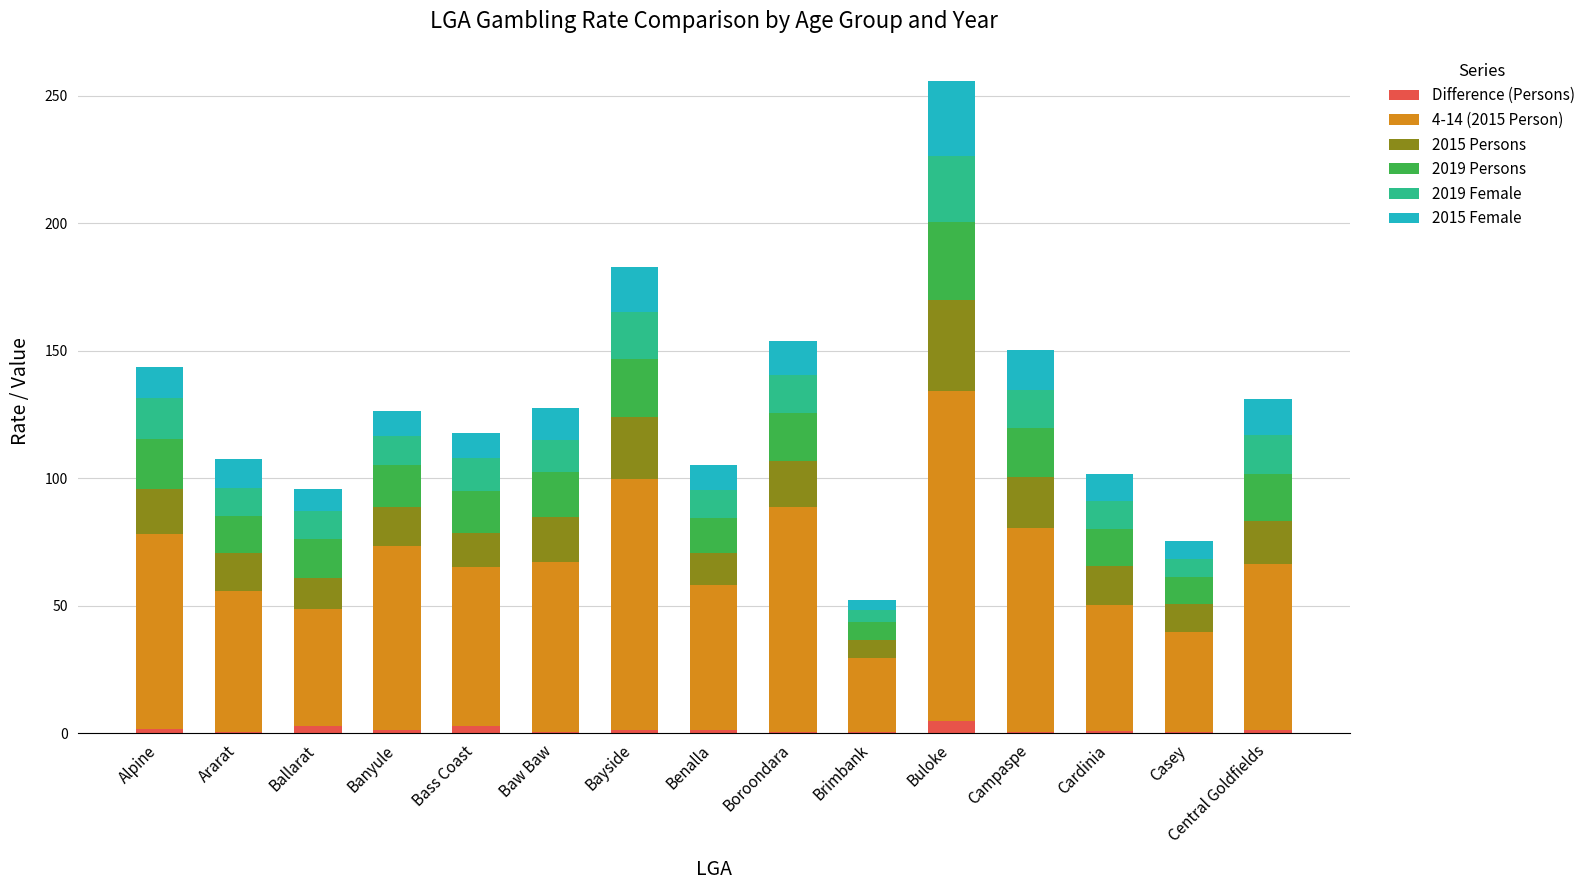

At which category is the sum across all series the highest?

Buloke